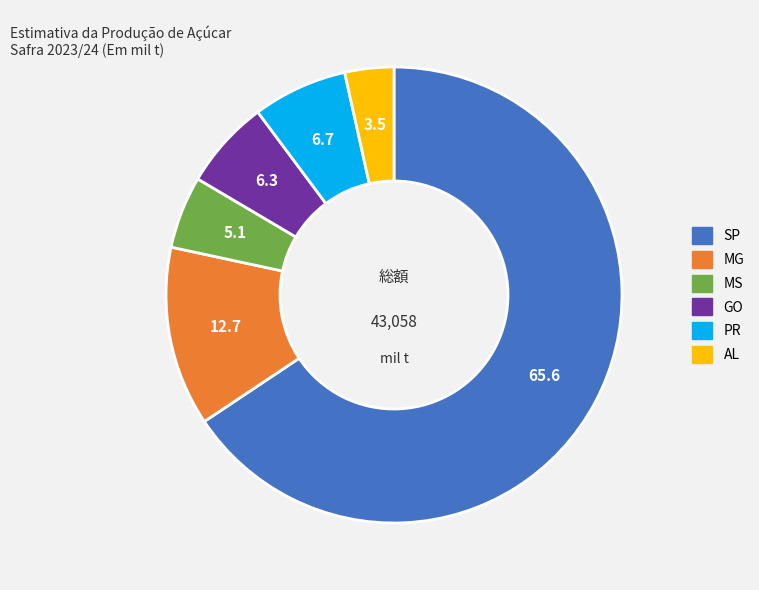

What is the ratio of the value at MG to the value at SP?

0.2